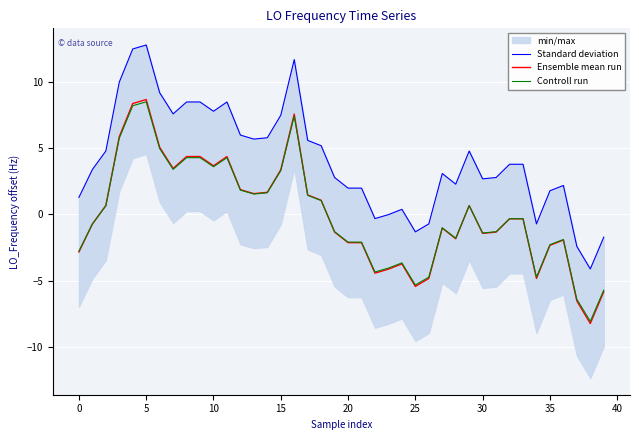

Between 22 and 34, which is larger?

22